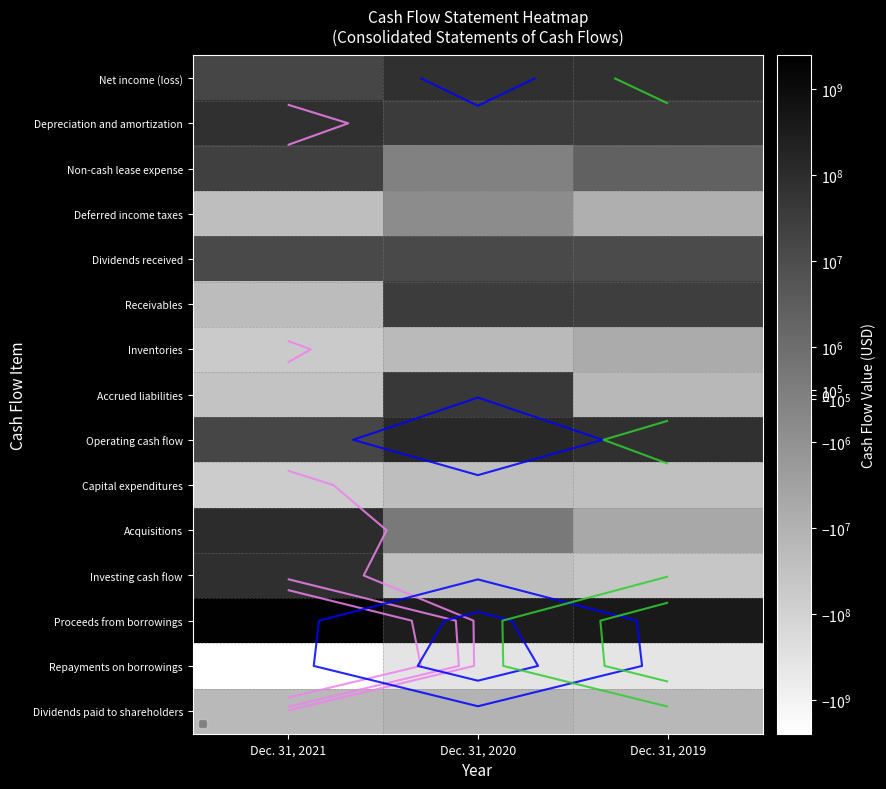

Is the value of Proceeds from borrowings at Dec. 31, 2019 greater than the value of Inventories at Dec. 31, 2020?

Yes